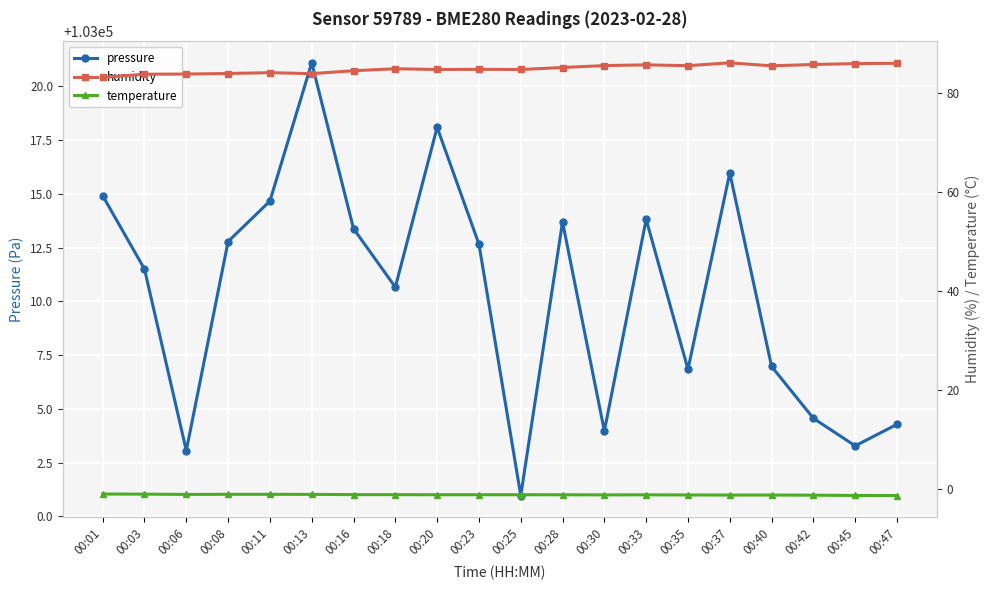

Reading left to right, transcribe all the data shown in this chart.

pressure: 00:01=103014.9	00:03=103011.5	00:06=103003.1	00:08=103012.8	00:11=103014.7	00:13=103021.1	00:16=103013.4	00:18=103010.7	00:20=103018.1	00:23=103012.7	00:25=103001.0	00:28=103013.7	00:30=103004.0	00:33=103013.8	00:35=103006.8	00:37=103016.0	00:40=103007.0	00:42=103004.6	00:45=103003.3	00:47=103004.3
humidity: 00:01=83.1	00:03=83.8	00:06=83.8	00:08=83.9	00:11=84.1	00:13=83.9	00:16=84.5	00:18=84.9	00:20=84.7	00:23=84.7	00:25=84.7	00:28=85.1	00:30=85.5	00:33=85.7	00:35=85.5	00:37=86.1	00:40=85.5	00:42=85.7	00:45=85.9	00:47=86.0
temperature: 00:01=-1.1	00:03=-1.1	00:06=-1.2	00:08=-1.2	00:11=-1.2	00:13=-1.2	00:16=-1.2	00:18=-1.2	00:20=-1.2	00:23=-1.2	00:25=-1.2	00:28=-1.3	00:30=-1.3	00:33=-1.3	00:35=-1.3	00:37=-1.3	00:40=-1.3	00:42=-1.3	00:45=-1.4	00:47=-1.4